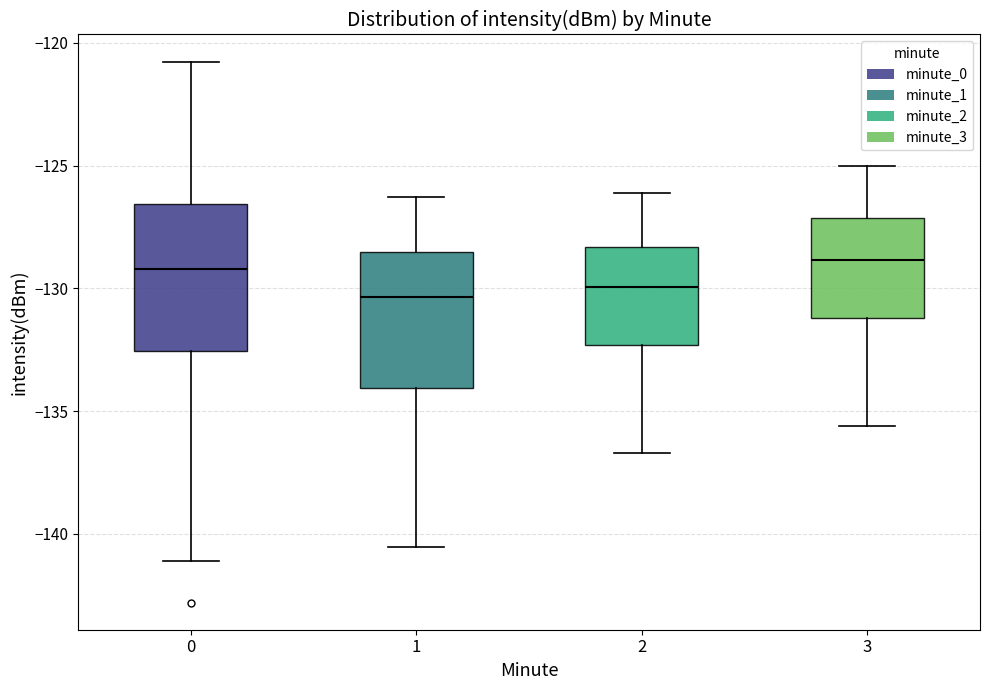

Reading left to right, transcribe this box plot: for each box, give where its median line is, the range the box spans, and where its two whiskers end, as read against the y-axis. The values are not printed on the chart, so give them approximately, as read against the axis.

0: median -129.0, box -132.5 to -126.5, whiskers -141.0 to -121.0
1: median -130.5, box -134.0 to -128.5, whiskers -140.5 to -126.5
2: median -130.0, box -132.5 to -128.5, whiskers -136.5 to -126.0
3: median -129.0, box -131.0 to -127.0, whiskers -135.5 to -125.0